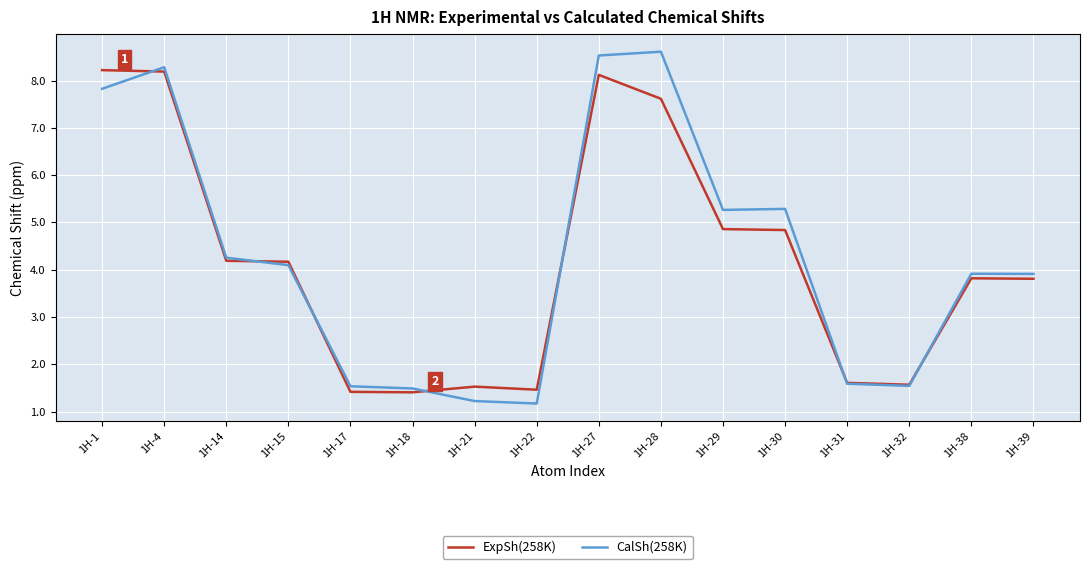

Where does the CalSh(258K) series first go above 4?

1H-1